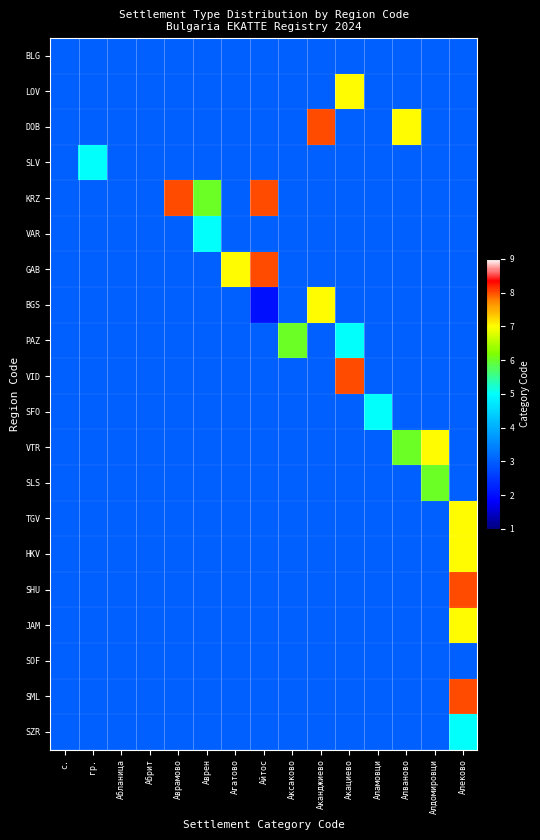

Reading left to right, what are all the values shown in this chart?

BLG: с.=3	гр.=3	Абланица=3	Абрит=3	Аврамово=3	Аврен=3	Агатово=3	Айтос=3	Аксаково=3	Аканджиево=3	Акациево=3	Аламовци=3	Алваново=3	Алдомировци=3	Алеково=3
LOV: с.=3	гр.=3	Абланица=3	Абрит=3	Аврамово=3	Аврен=3	Агатово=3	Айтос=3	Аксаково=3	Аканджиево=3	Акациево=7	Аламовци=3	Алваново=3	Алдомировци=3	Алеково=3
DOB: с.=3	гр.=3	Абланица=3	Абрит=3	Аврамово=3	Аврен=3	Агатово=3	Айтос=3	Аксаково=3	Аканджиево=8	Акациево=3	Аламовци=3	Алваново=7	Алдомировци=3	Алеково=3
SLV: с.=3	гр.=5	Абланица=3	Абрит=3	Аврамово=3	Аврен=3	Агатово=3	Айтос=3	Аксаково=3	Аканджиево=3	Акациево=3	Аламовци=3	Алваново=3	Алдомировци=3	Алеково=3
KRZ: с.=3	гр.=3	Абланица=3	Абрит=3	Аврамово=8	Аврен=6	Агатово=3	Айтос=8	Аксаково=3	Аканджиево=3	Акациево=3	Аламовци=3	Алваново=3	Алдомировци=3	Алеково=3
VAR: с.=3	гр.=3	Абланица=3	Абрит=3	Аврамово=3	Аврен=5	Агатово=3	Айтос=3	Аксаково=3	Аканджиево=3	Акациево=3	Аламовци=3	Алваново=3	Алдомировци=3	Алеково=3
GAB: с.=3	гр.=3	Абланица=3	Абрит=3	Аврамово=3	Аврен=3	Агатово=7	Айтос=8	Аксаково=3	Аканджиево=3	Акациево=3	Аламовци=3	Алваново=3	Алдомировци=3	Алеково=3
BGS: с.=3	гр.=3	Абланица=3	Абрит=3	Аврамово=3	Аврен=3	Агатово=3	Айтос=2	Аксаково=3	Аканджиево=7	Акациево=3	Аламовци=3	Алваново=3	Алдомировци=3	Алеково=3
PAZ: с.=3	гр.=3	Абланица=3	Абрит=3	Аврамово=3	Аврен=3	Агатово=3	Айтос=3	Аксаково=6	Аканджиево=3	Акациево=5	Аламовци=3	Алваново=3	Алдомировци=3	Алеково=3
VID: с.=3	гр.=3	Абланица=3	Абрит=3	Аврамово=3	Аврен=3	Агатово=3	Айтос=3	Аксаково=3	Аканджиево=3	Акациево=8	Аламовци=3	Алваново=3	Алдомировци=3	Алеково=3
SFO: с.=3	гр.=3	Абланица=3	Абрит=3	Аврамово=3	Аврен=3	Агатово=3	Айтос=3	Аксаково=3	Аканджиево=3	Акациево=3	Аламовци=5	Алваново=3	Алдомировци=3	Алеково=3
VTR: с.=3	гр.=3	Абланица=3	Абрит=3	Аврамово=3	Аврен=3	Агатово=3	Айтос=3	Аксаково=3	Аканджиево=3	Акациево=3	Аламовци=3	Алваново=6	Алдомировци=7	Алеково=3
SLS: с.=3	гр.=3	Абланица=3	Абрит=3	Аврамово=3	Аврен=3	Агатово=3	Айтос=3	Аксаково=3	Аканджиево=3	Акациево=3	Аламовци=3	Алваново=3	Алдомировци=6	Алеково=3
TGV: с.=3	гр.=3	Абланица=3	Абрит=3	Аврамово=3	Аврен=3	Агатово=3	Айтос=3	Аксаково=3	Аканджиево=3	Акациево=3	Аламовци=3	Алваново=3	Алдомировци=3	Алеково=7
HKV: с.=3	гр.=3	Абланица=3	Абрит=3	Аврамово=3	Аврен=3	Агатово=3	Айтос=3	Аксаково=3	Аканджиево=3	Акациево=3	Аламовци=3	Алваново=3	Алдомировци=3	Алеково=7
SHU: с.=3	гр.=3	Абланица=3	Абрит=3	Аврамово=3	Аврен=3	Агатово=3	Айтос=3	Аксаково=3	Аканджиево=3	Акациево=3	Аламовци=3	Алваново=3	Алдомировци=3	Алеково=8
JAM: с.=3	гр.=3	Абланица=3	Абрит=3	Аврамово=3	Аврен=3	Агатово=3	Айтос=3	Аксаково=3	Аканджиево=3	Акациево=3	Аламовци=3	Алваново=3	Алдомировци=3	Алеково=7
SOF: с.=3	гр.=3	Абланица=3	Абрит=3	Аврамово=3	Аврен=3	Агатово=3	Айтос=3	Аксаково=3	Аканджиево=3	Акациево=3	Аламовци=3	Алваново=3	Алдомировци=3	Алеково=3
SML: с.=3	гр.=3	Абланица=3	Абрит=3	Аврамово=3	Аврен=3	Агатово=3	Айтос=3	Аксаково=3	Аканджиево=3	Акациево=3	Аламовци=3	Алваново=3	Алдомировци=3	Алеково=8
SZR: с.=3	гр.=3	Абланица=3	Абрит=3	Аврамово=3	Аврен=3	Агатово=3	Айтос=3	Аксаково=3	Аканджиево=3	Акациево=3	Аламовци=3	Алваново=3	Алдомировци=3	Алеково=5